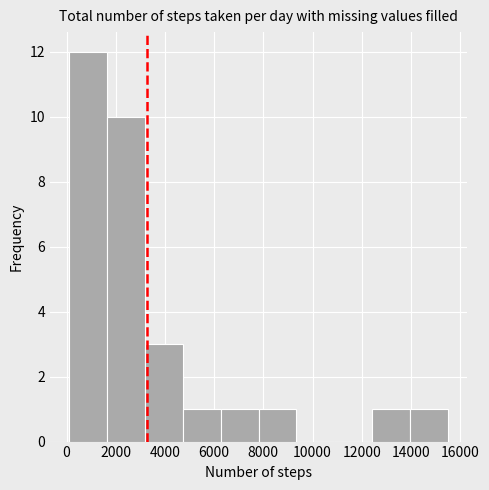

Reading left to right, transcribe this chart: for each bar, give the range it covers on the x-axis and its height. Neither the bar edges nor the heights are printed on the chart, so give them approximately, as read against the axes.

0 to 1600: 12
1600 to 3200: 10
3200 to 4800: 3
4800 to 6200: 1
6200 to 7800: 1
7800 to 9400: 1
9400 to 10800: 0
10800 to 12400: 0
12400 to 14000: 1
14000 to 15600: 1